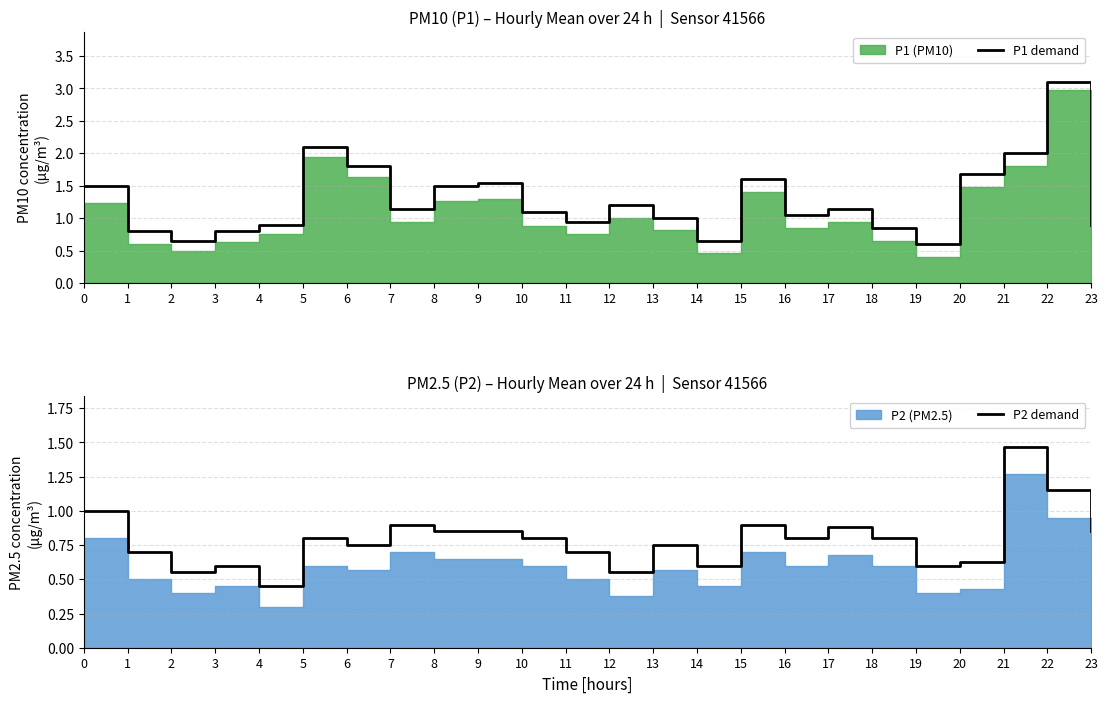

What is the minimum value for P1 demand?

0.6